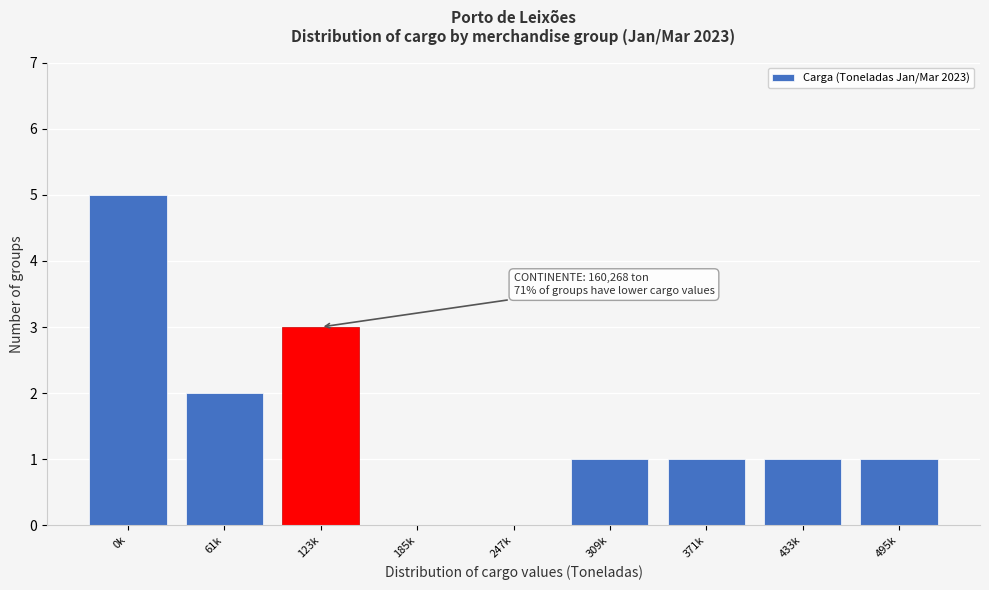

Reading left to right, list all the values displayed in this chart.

0k=5	61k=2	123k=3	185k=0	247k=0	309k=1	371k=1	433k=1	495k=1